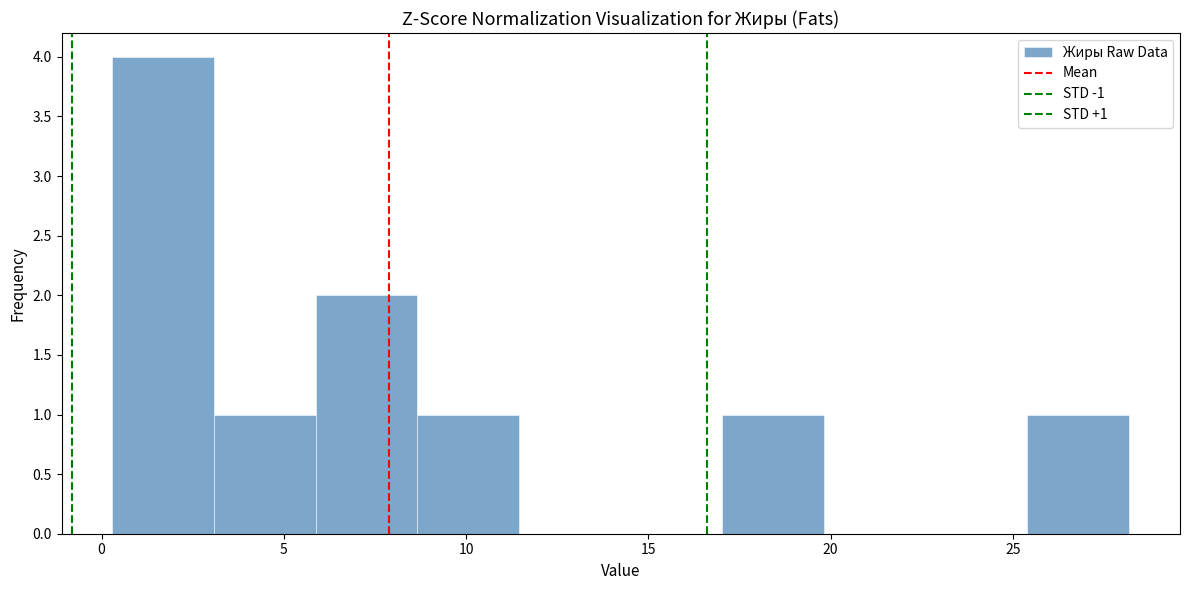

Over which range of the x-axis is the bar tallest?

0.5 to 3.0